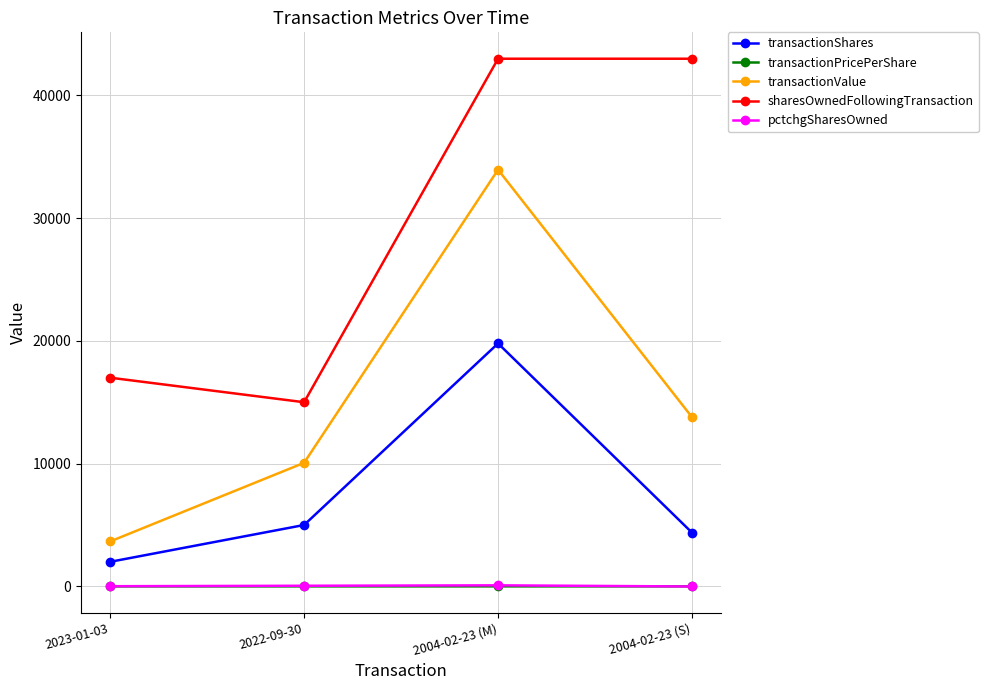

What is the total value across all series at 2004-02-23 (M)?

96803.7